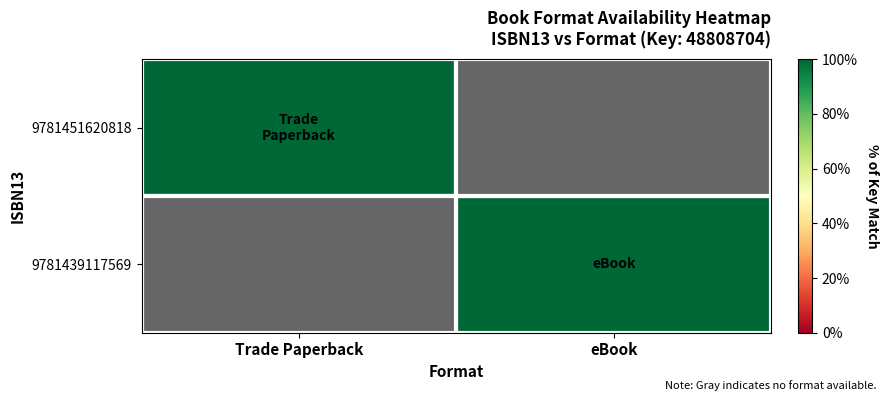

Reading right to left, transcribe all the data shown in this chart.

9781451620818: eBook=0	Trade Paperback=1
9781439117569: eBook=1	Trade Paperback=0